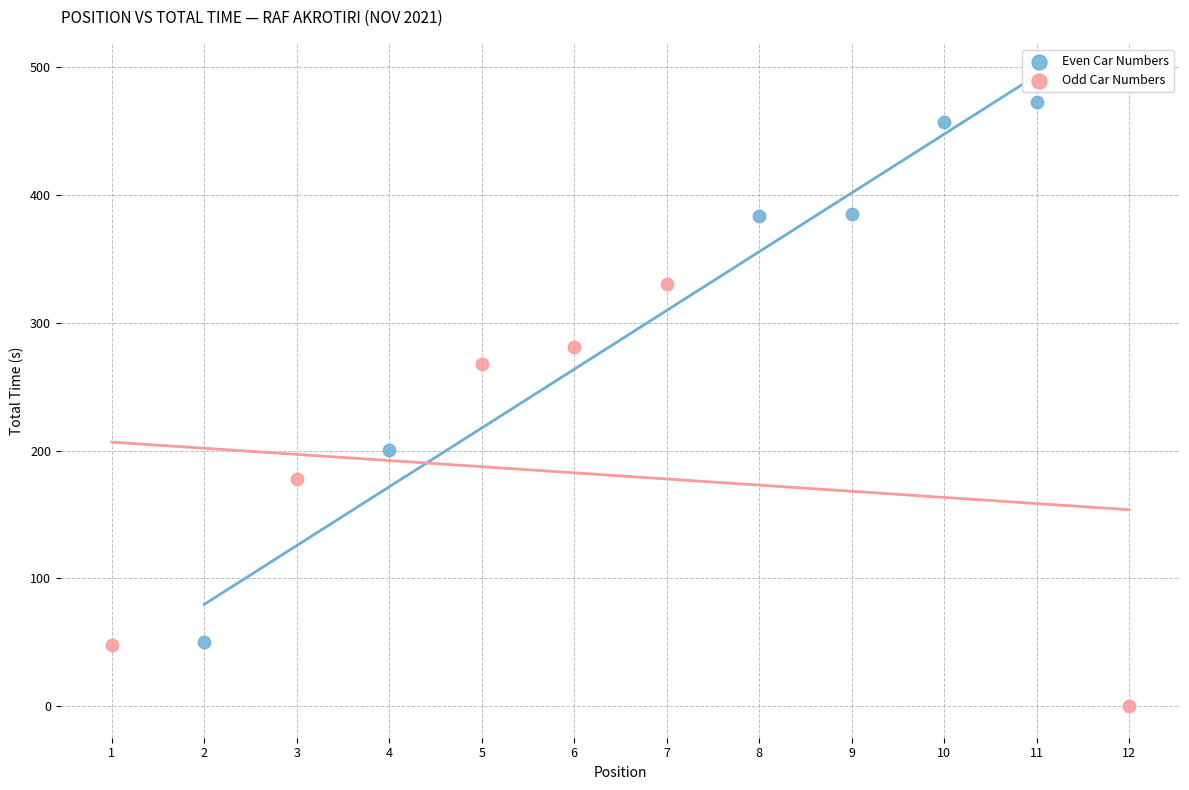

Which series reaches the maximum Y coordinate?

Even Car Numbers